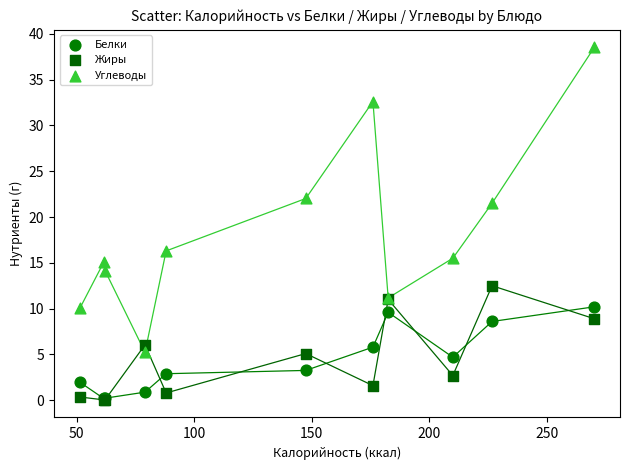

Which series has the largest Y range (max minus min)?

Углеводы